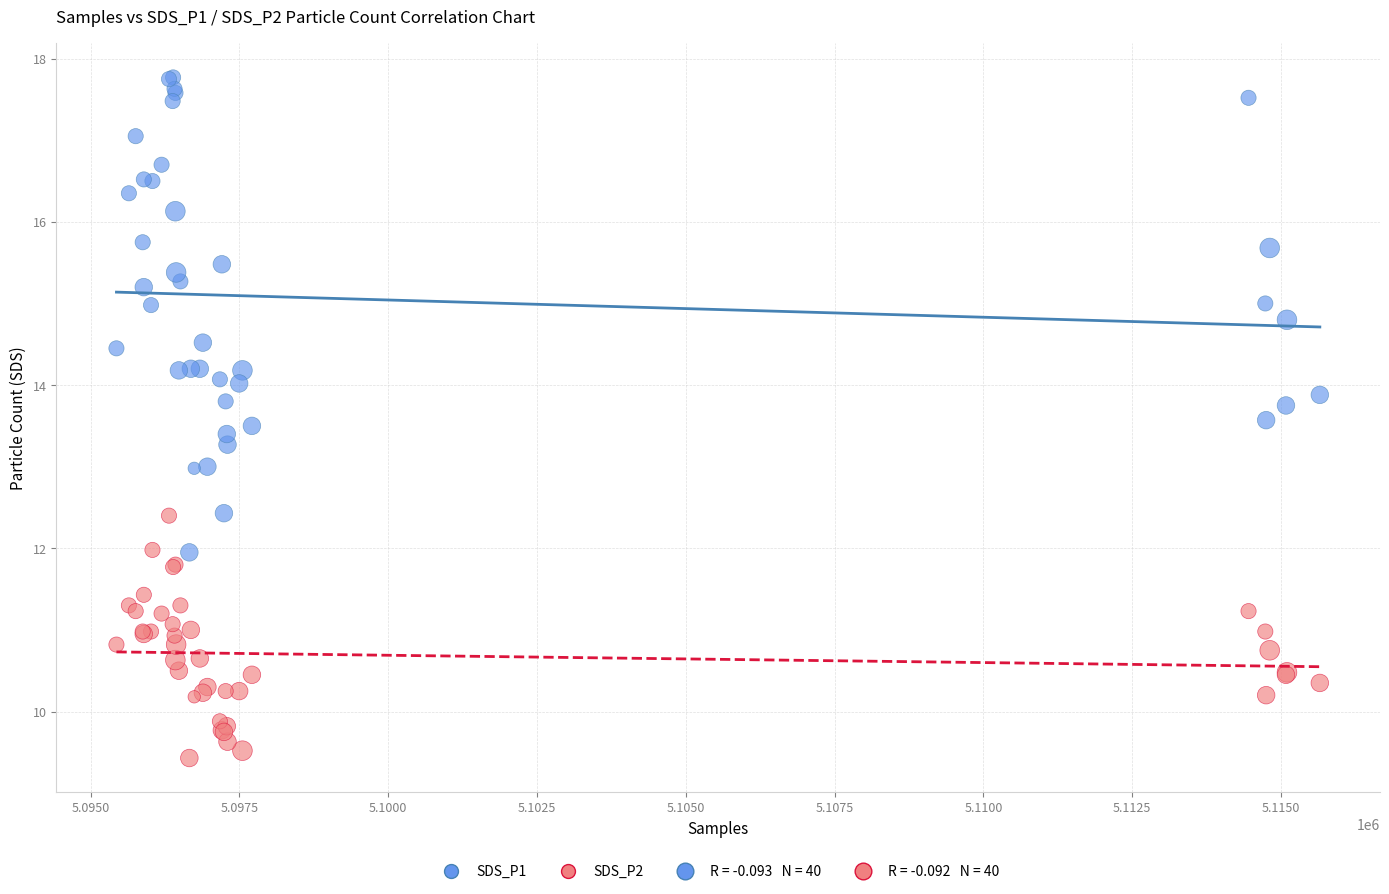

Which series contains the highest Y value?

SDS_P1